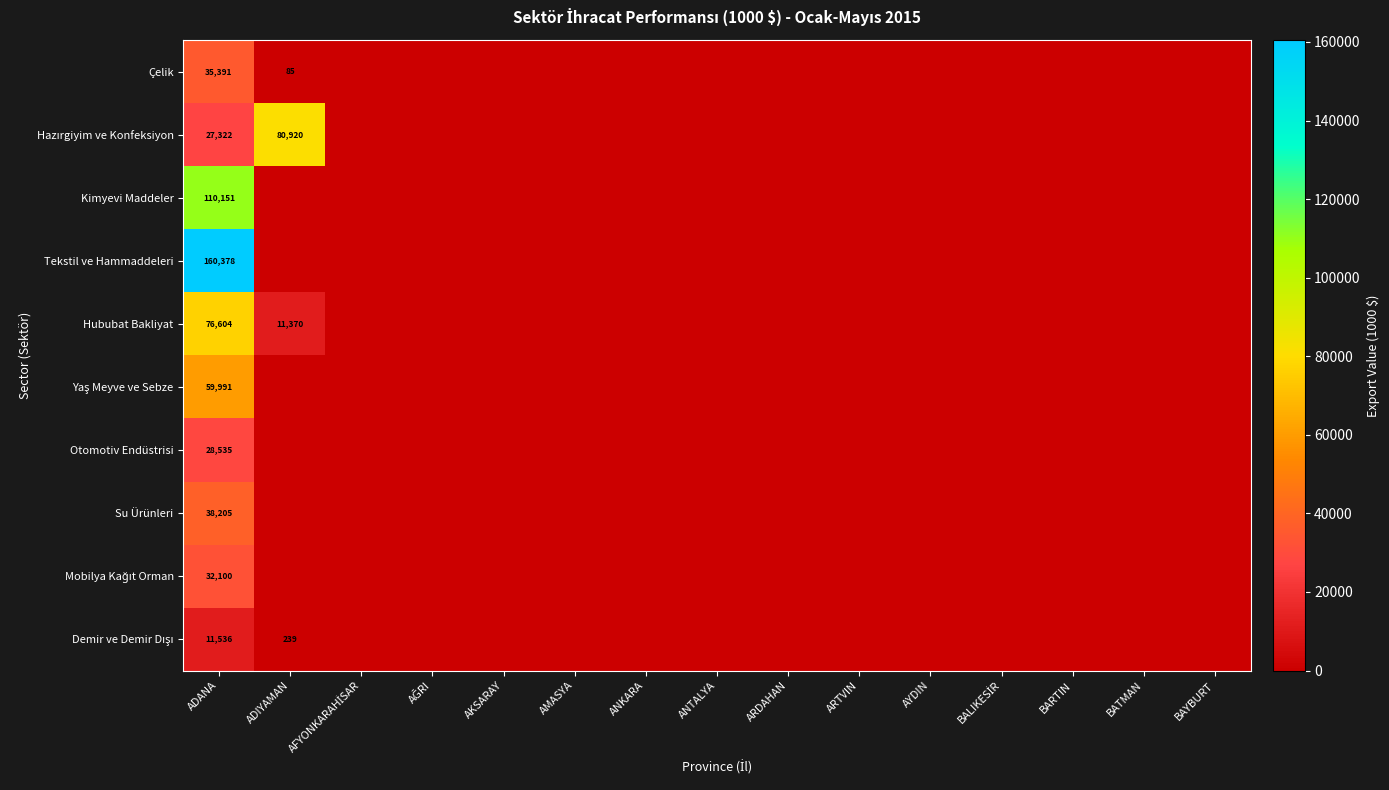

Which series has the largest total across all categories?

Tekstil ve Hammaddeleri